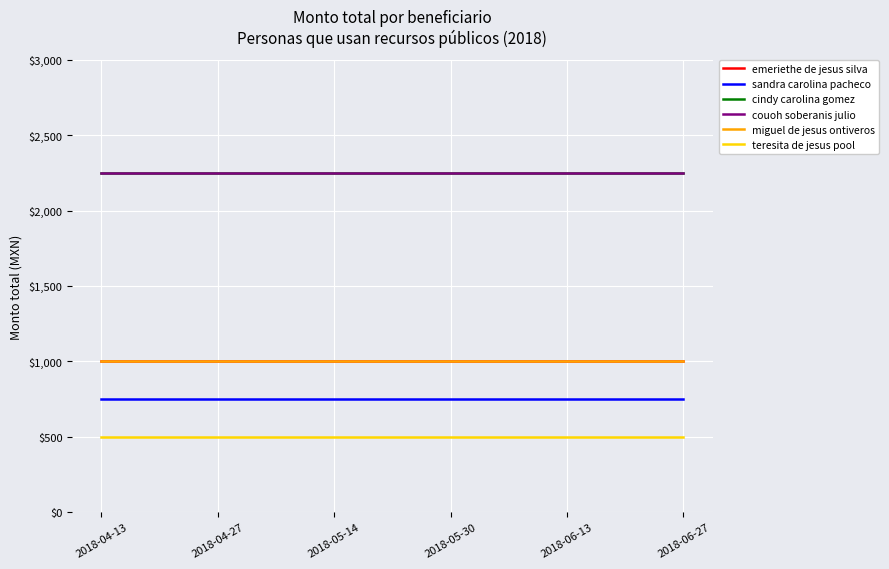

Reading left to right, transcribe all the data shown in this chart.

emeriethe de jesus silva: 1000	1000	1000	1000	1000	1000
sandra carolina pacheco: 750	750	750	750	750	750
cindy carolina gomez: 2250	2250	2250	2250	2250	2250
couoh soberanis julio: 2250	2250	2250	2250	2250	2250
miguel de jesus ontiveros: 1000	1000	1000	1000	1000	1000
teresita de jesus pool: 500	500	500	500	500	500